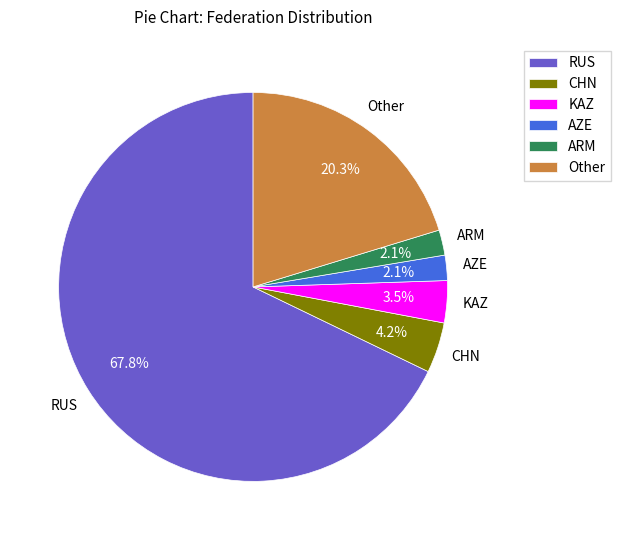

Combined, do CHN and RUS account for over 50%?

Yes